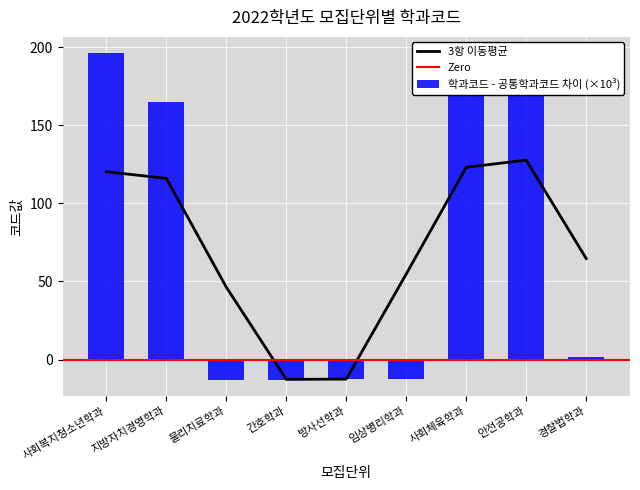

The chart shows a value of 1.6 at 경찰법학과. True or false?

True